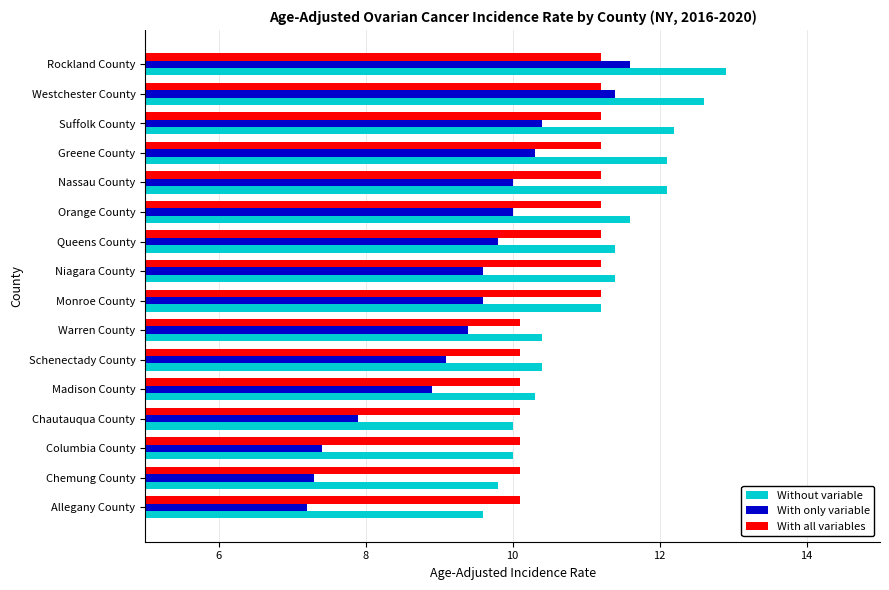

What is the average value of the With only variable series?

9.4